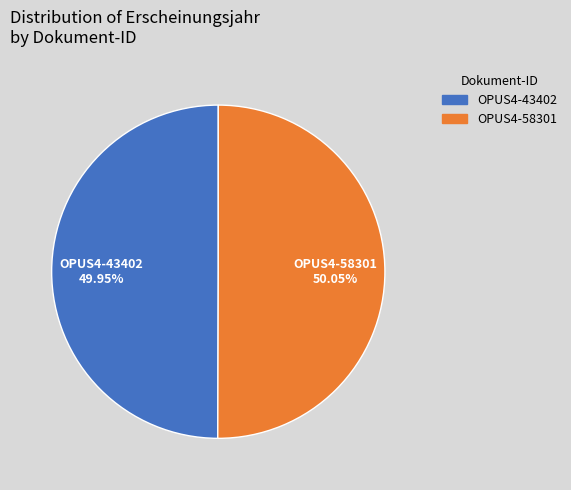

Combined, do OPUS4-43402 and OPUS4-58301 account for over 50%?

Yes